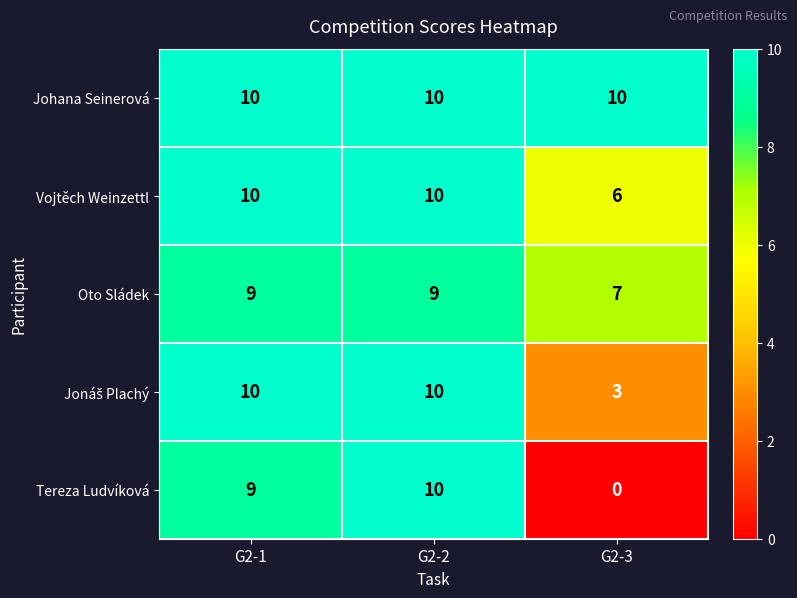

Count the number of categories in the chart.

3